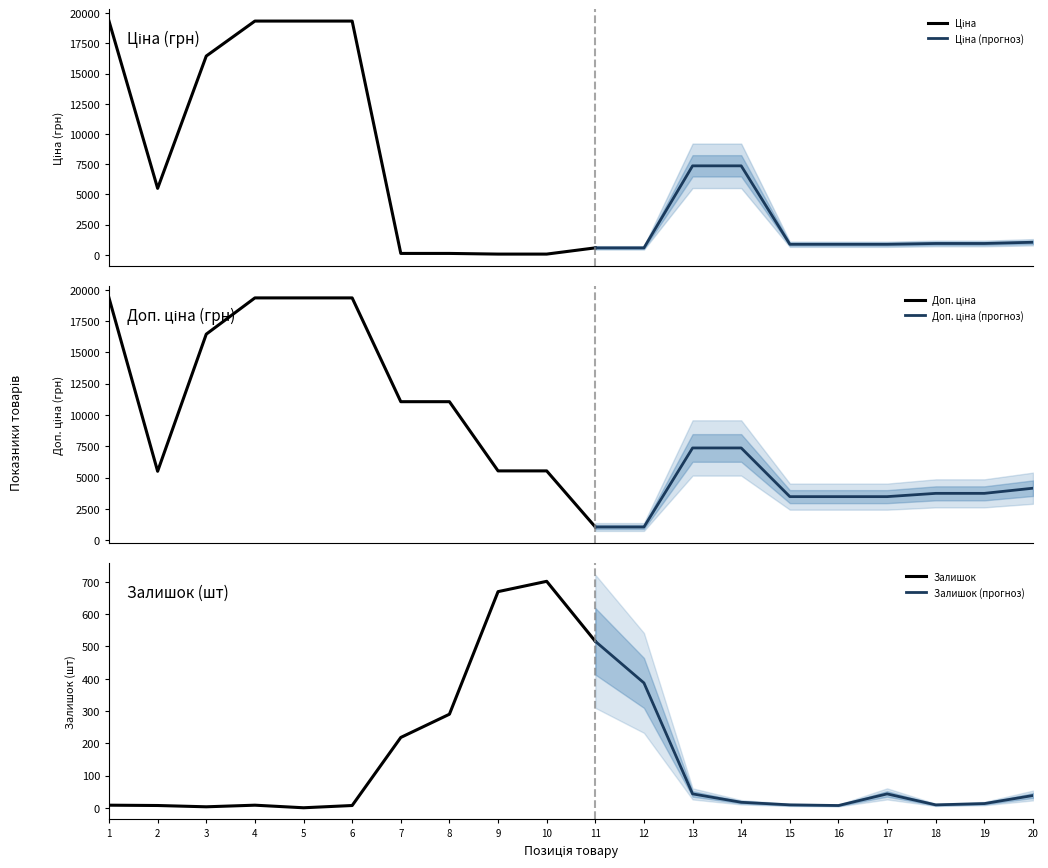

What is the maximum value for Залишок?

702